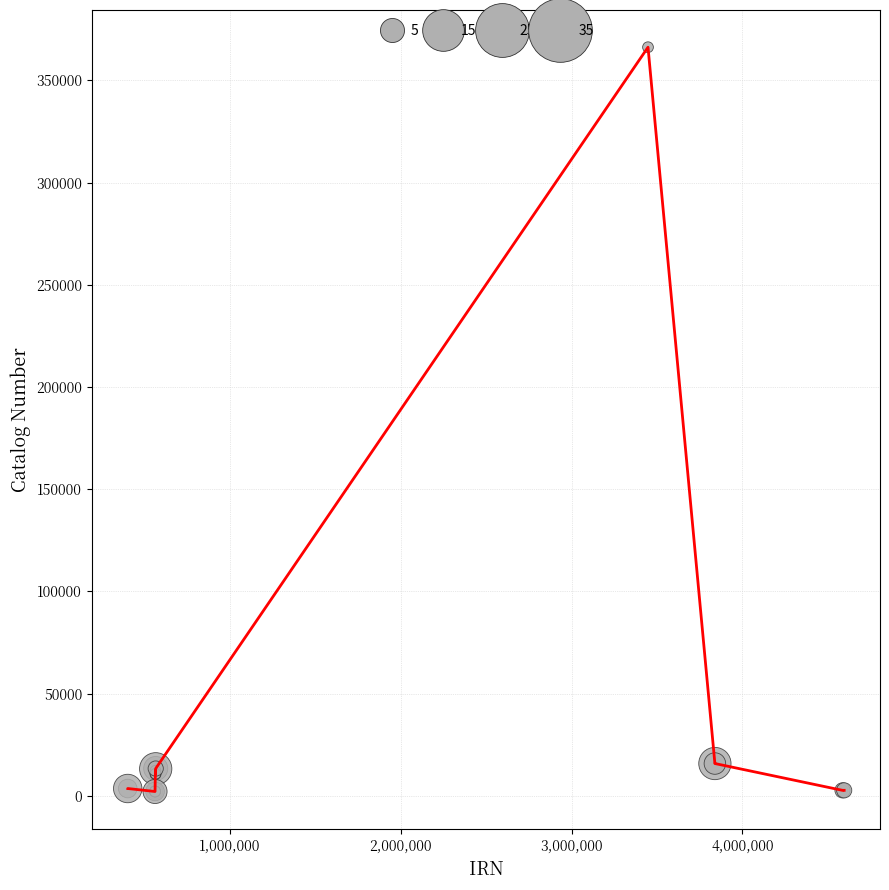

What is the difference between the maximum and minimum values?

364080